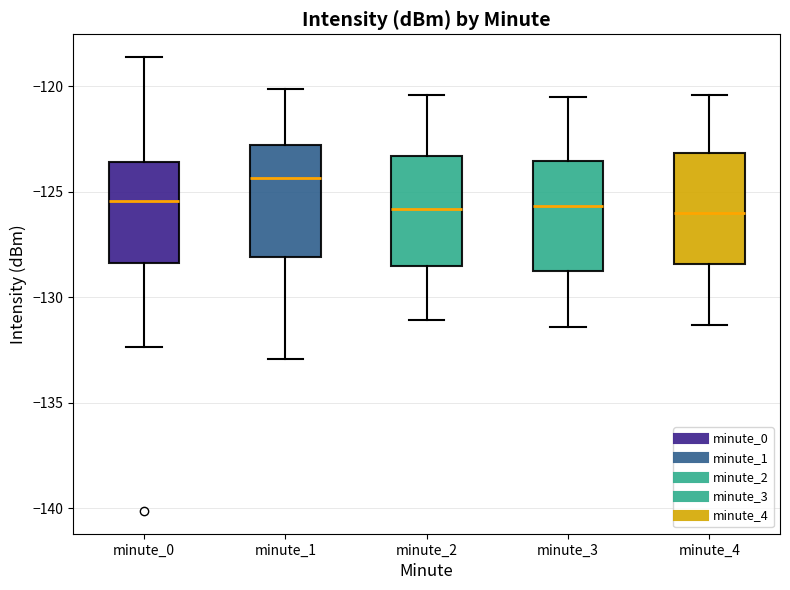

Reading left to right, transcribe this box plot: for each box, give where its median line is, the range the box spans, and where its two whiskers end, as read against the y-axis. The values are not printed on the chart, so give them approximately, as read against the axis.

minute_0: median -125.5, box -128.5 to -123.5, whiskers -132.5 to -118.5
minute_1: median -124.5, box -128.0 to -123.0, whiskers -133.0 to -120.0
minute_2: median -126.0, box -128.5 to -123.5, whiskers -131.0 to -120.5
minute_3: median -125.5, box -129.0 to -123.5, whiskers -131.5 to -120.5
minute_4: median -126.0, box -128.5 to -123.0, whiskers -131.5 to -120.5